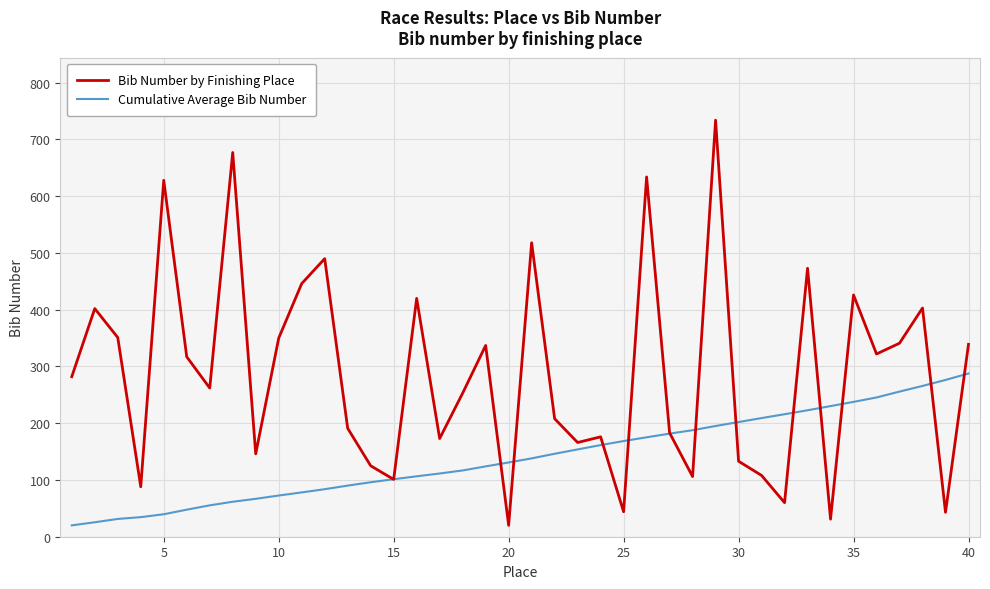

What is the sum of all Bib Number by Finishing Place values?

11507.0